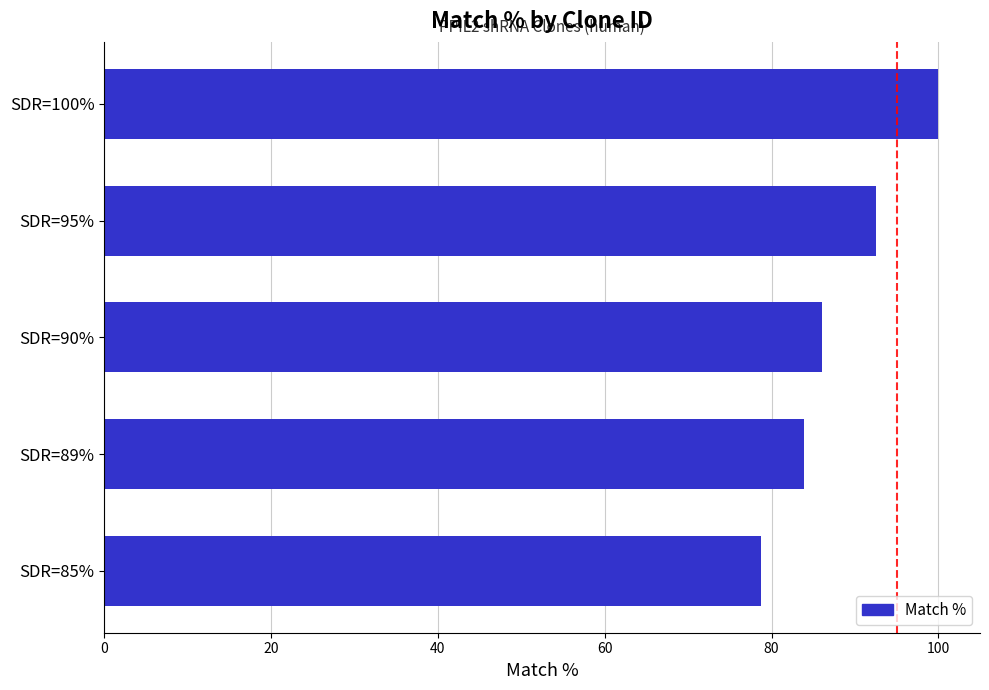

What is the approximate value at SDR=95%?

92.5